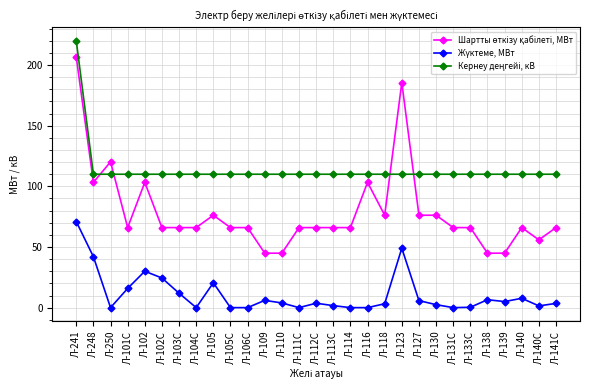

What is the label of the 27th point from the left?

Л-140